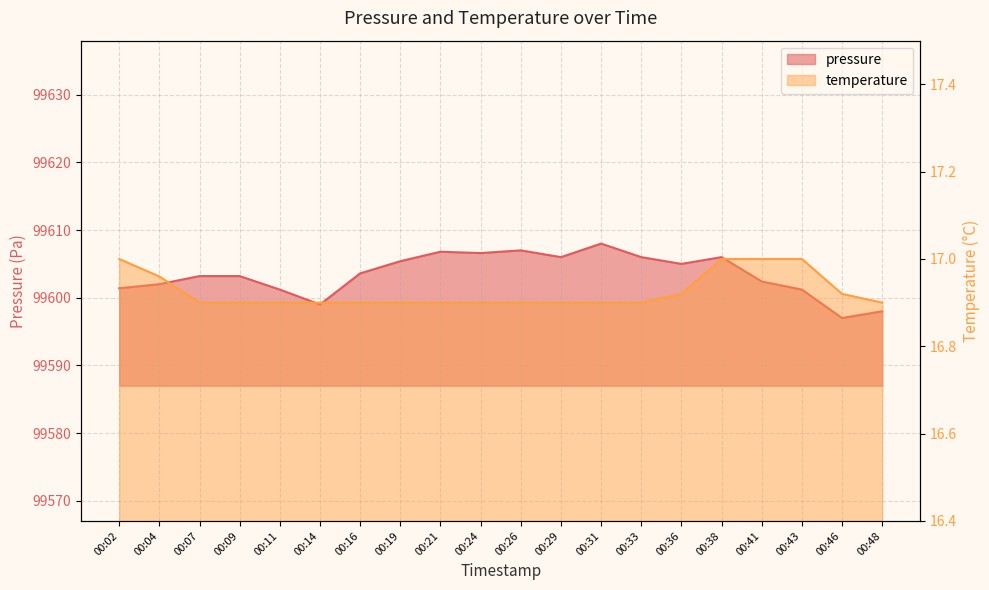

Is it true that pressure equals 99603.2 at 00:07?

True